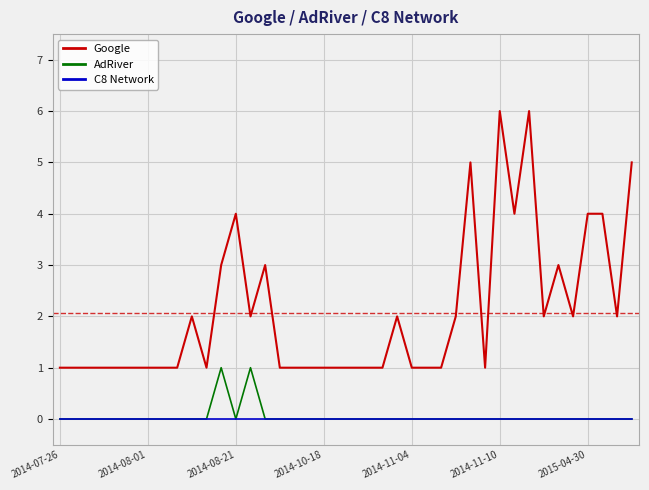

True or false: Google and AdRiver cross at least once.

False